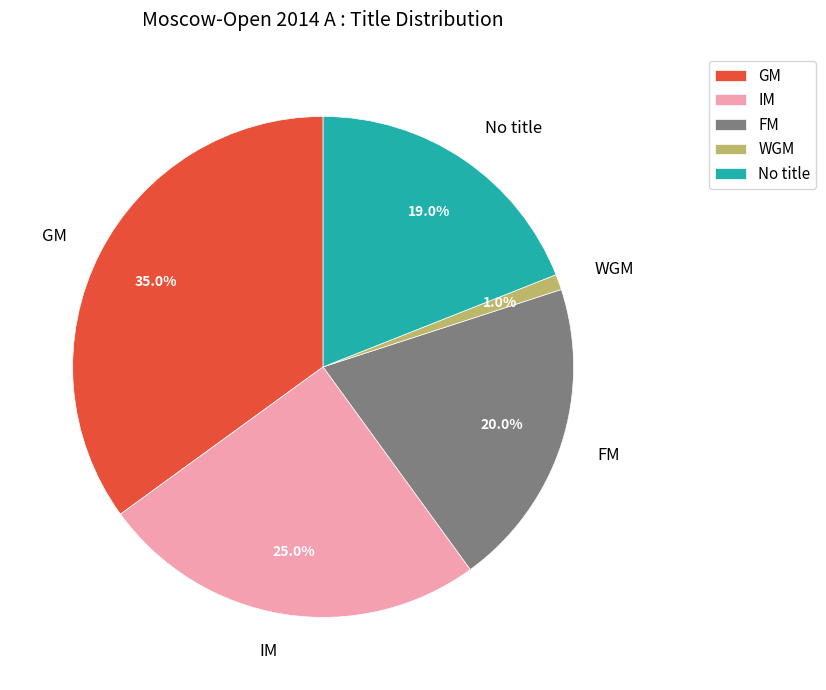

Rank the categories by value from highest to lowest.

GM, IM, FM, No title, WGM